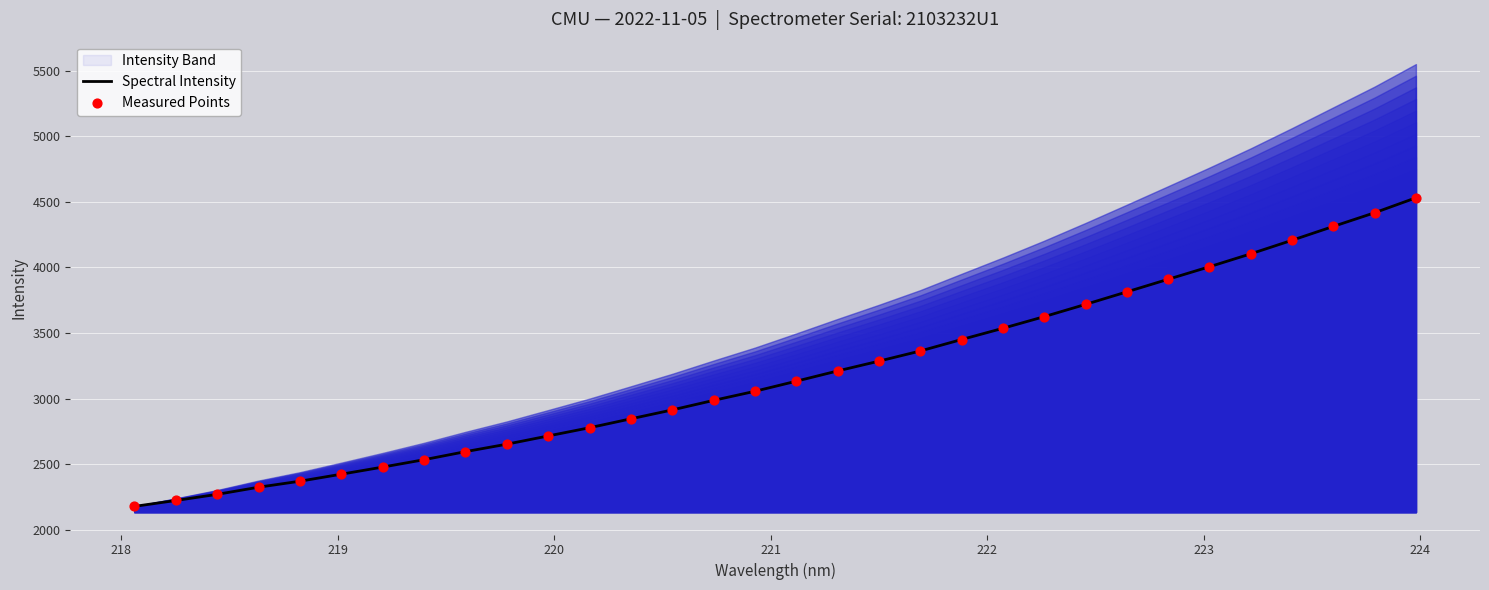

Which series has the largest total across all categories?

Spectral Intensity